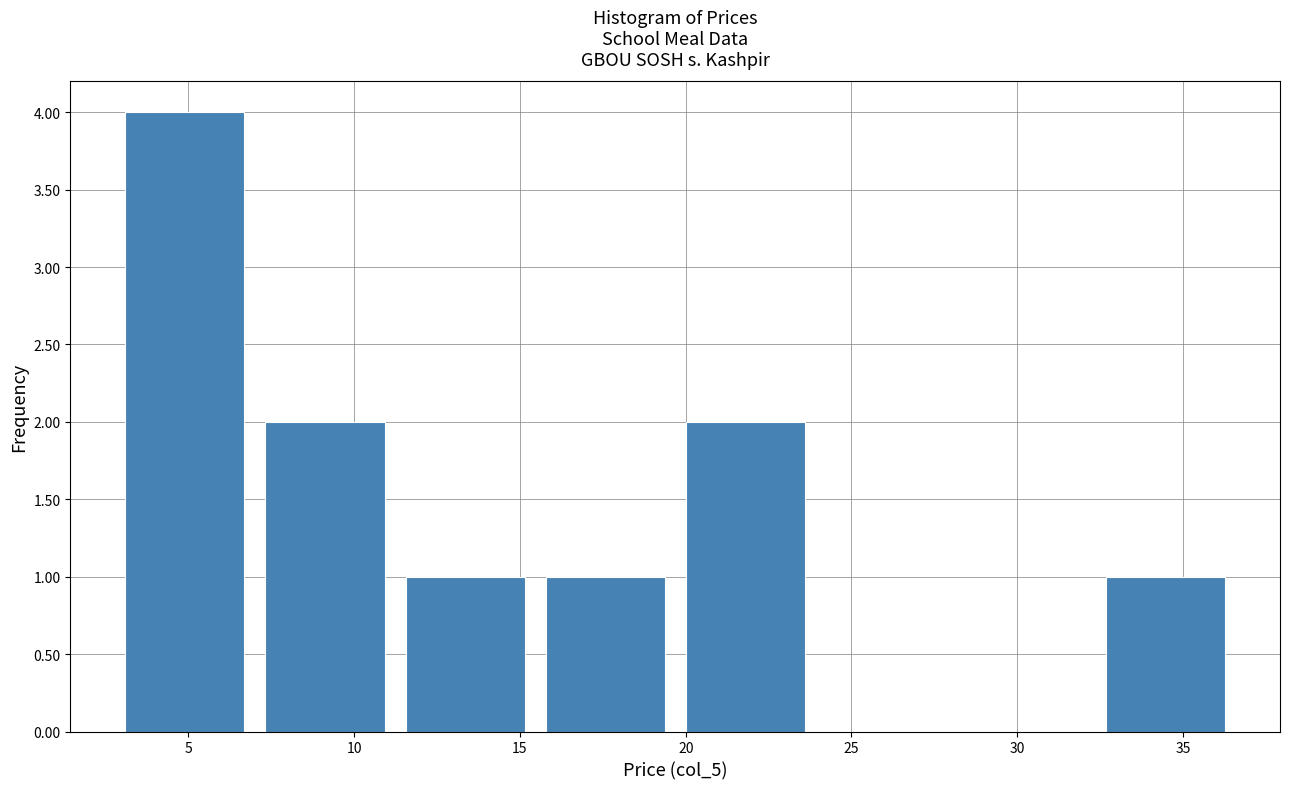

What is the height of the bar covering 7.5 to 11.5 on the x-axis? Neither the bar edges nor the heights are printed on the chart, so give them approximately, as read against the axes.

2